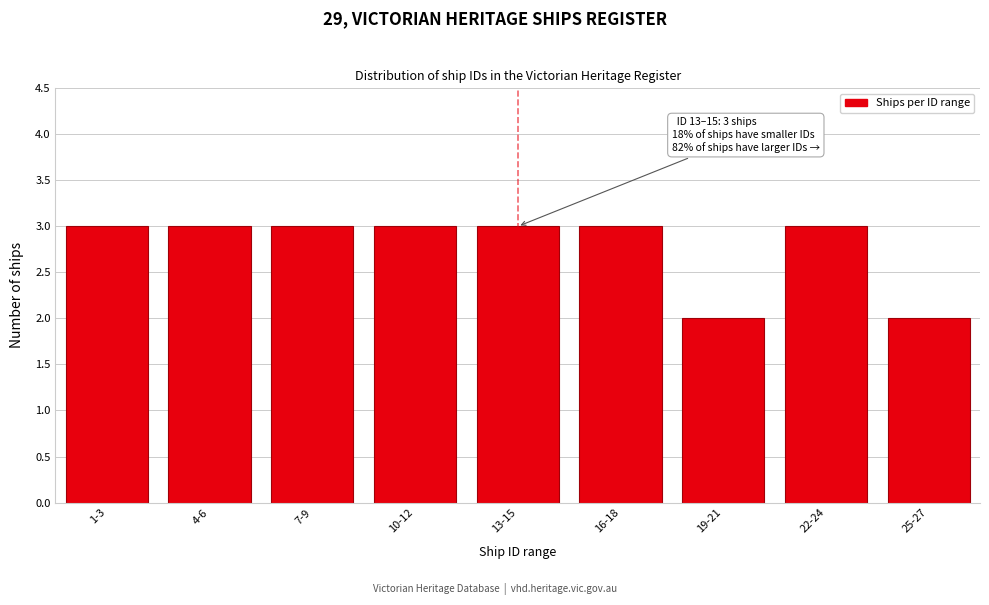

Reading left to right, transcribe all the data shown in this chart.

3	3	3	3	3	3	2	3	2